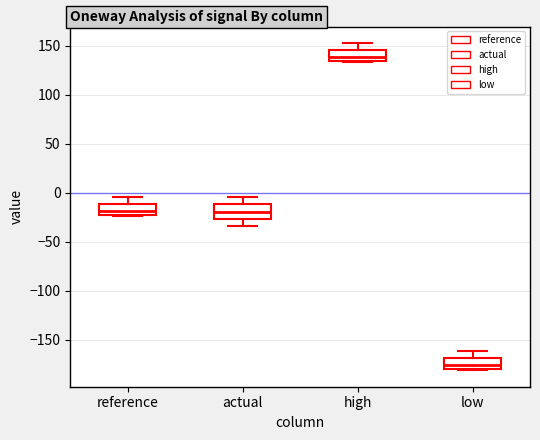

Reading left to right, read every box against the y-axis: the position of its median line, the range the box covers, and the ends of its whiskers. The values are not printed on the chart, so give them approximately, as read against the axis.

reference: median -20, box -25 to -10, whiskers -25 to -5
actual: median -20, box -25 to -10, whiskers -35 to -5
high: median 140, box 135 to 145, whiskers 135 to 155
low: median -175, box -180 to -170, whiskers -180 to -160